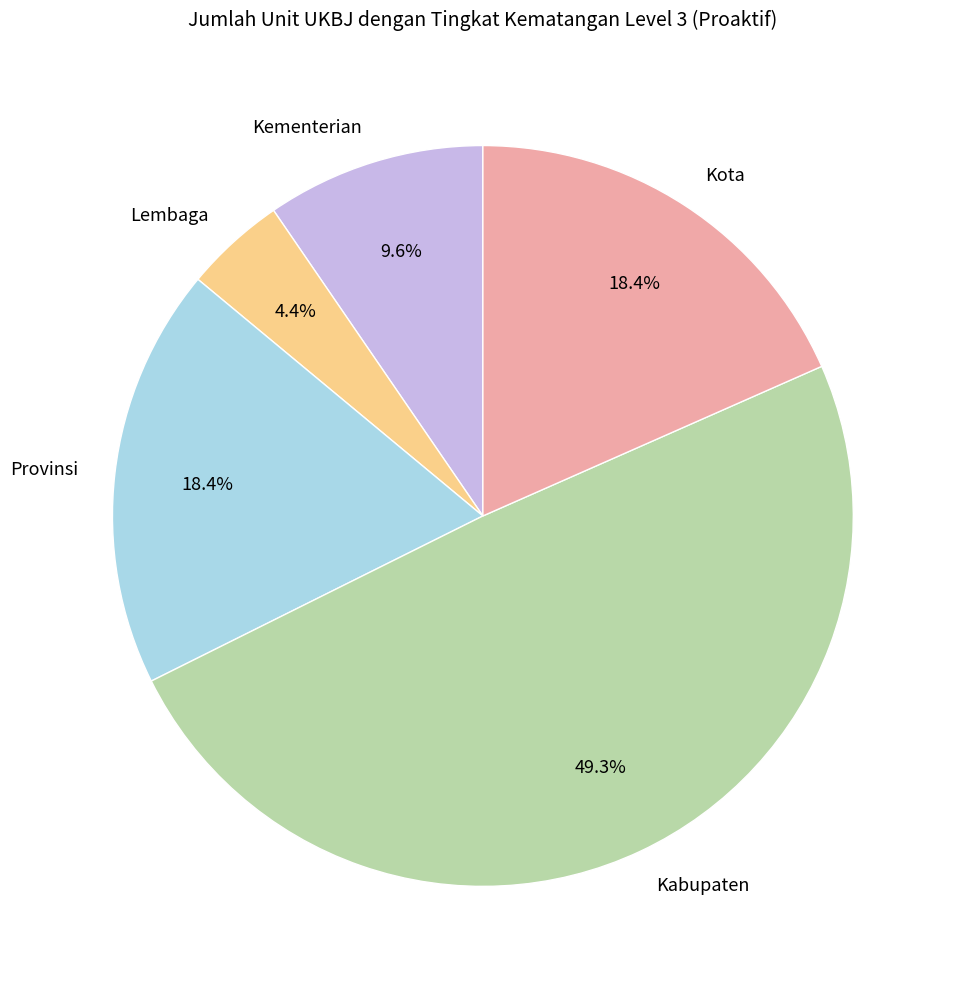

Combined, what portion of the pie is Provinsi and Kota?

36.8%